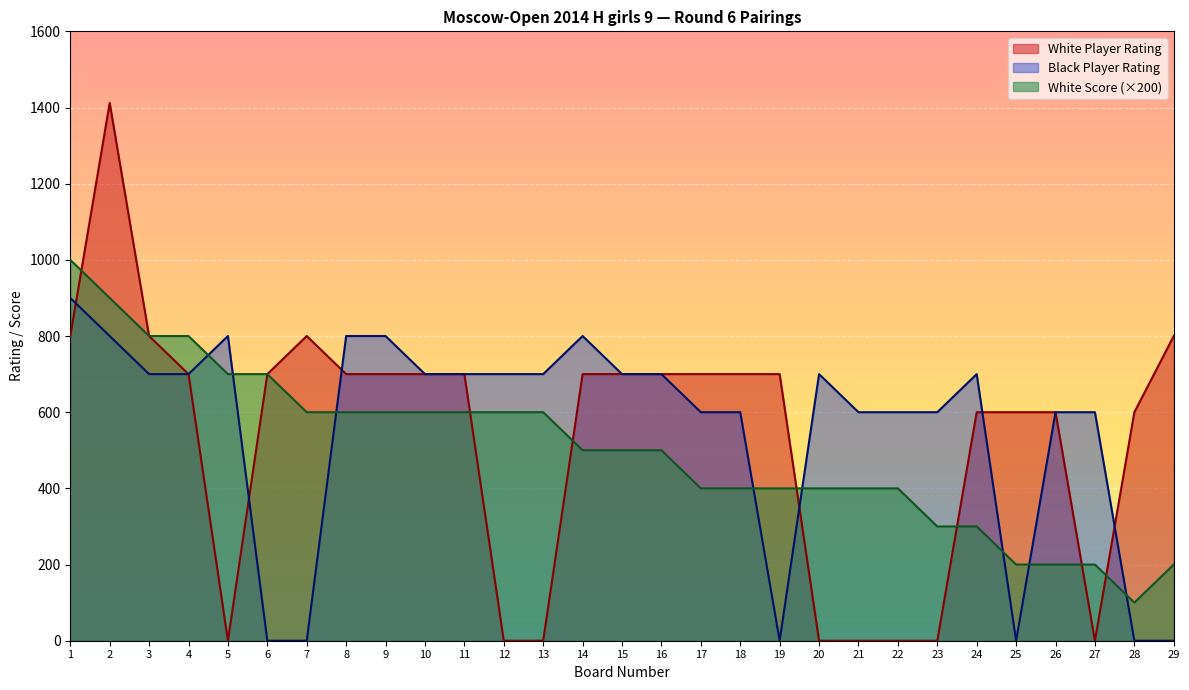

In White Player Rating, how many points are lower than both neighbors (excluding endpoints)?

2